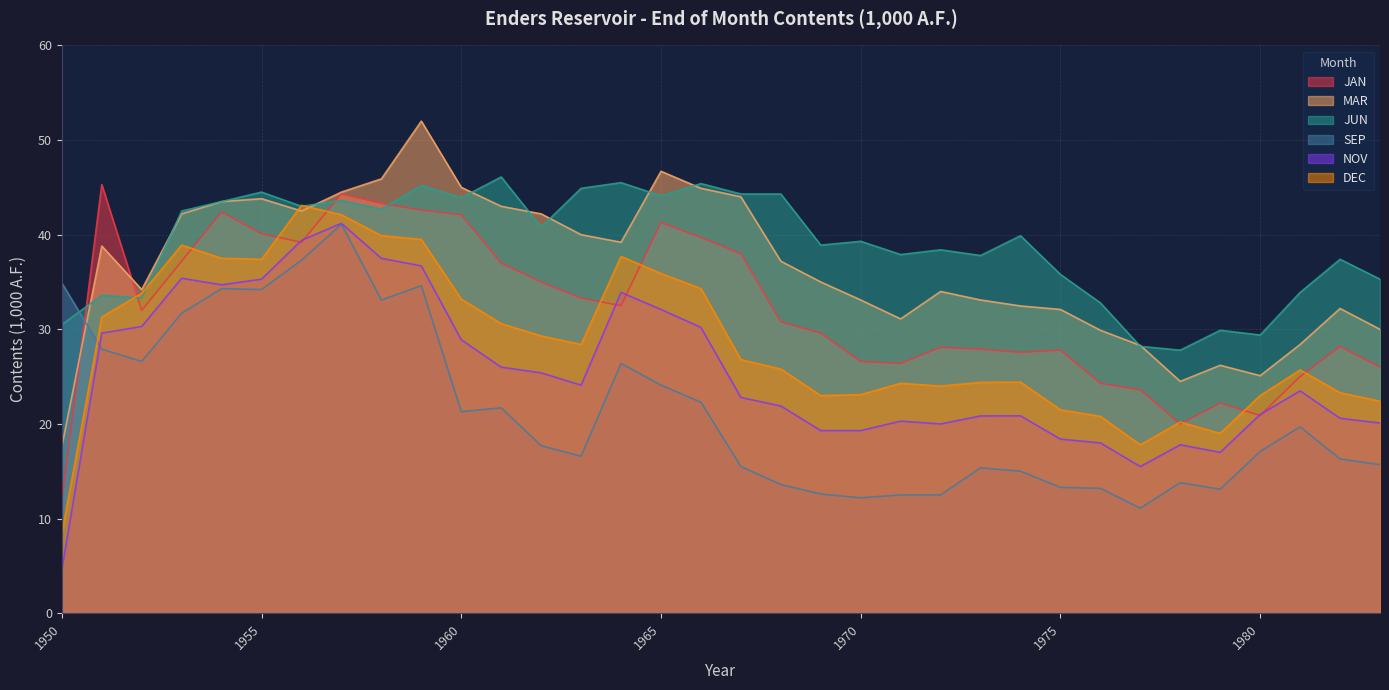

What is the difference between the maximum and minimum values in the JUN series?

18.3